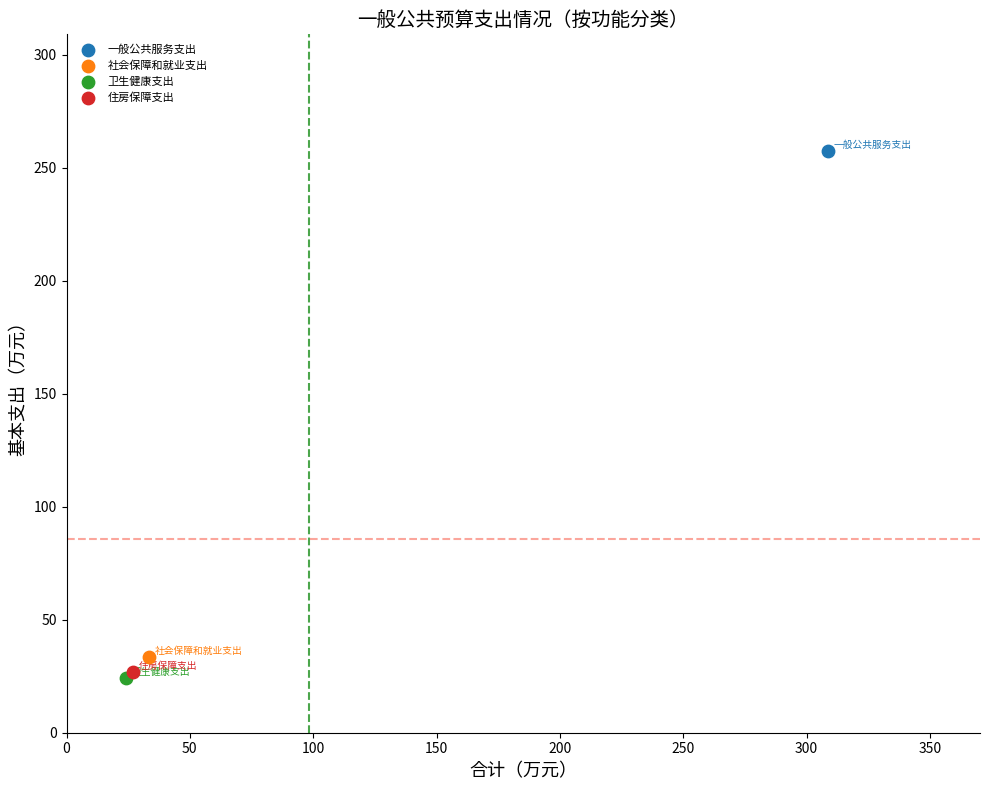

Which series reaches the minimum Y coordinate?

卫生健康支出